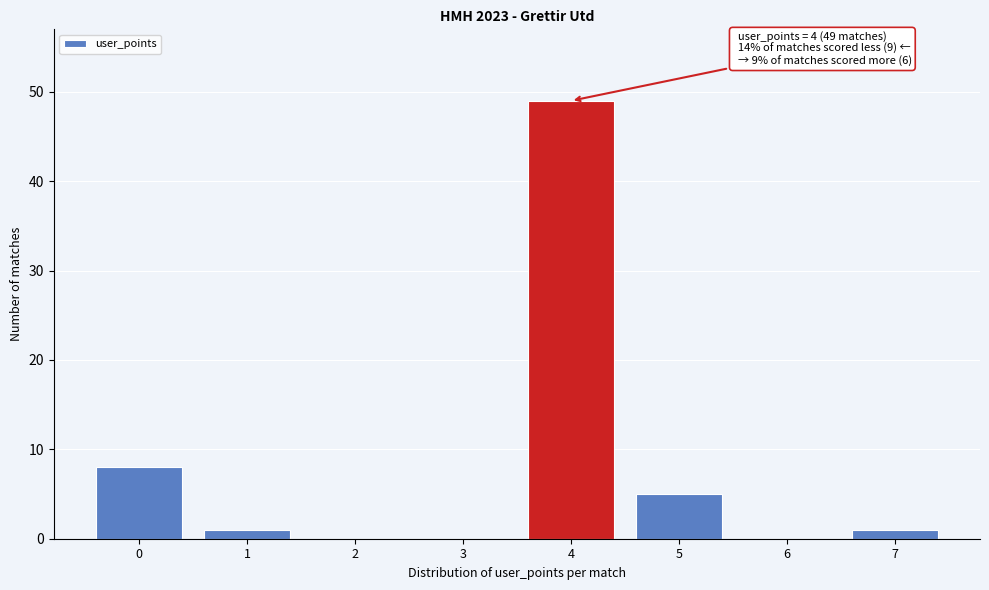

Which range on the x-axis has the tallest bar?

3.5 to 4.5